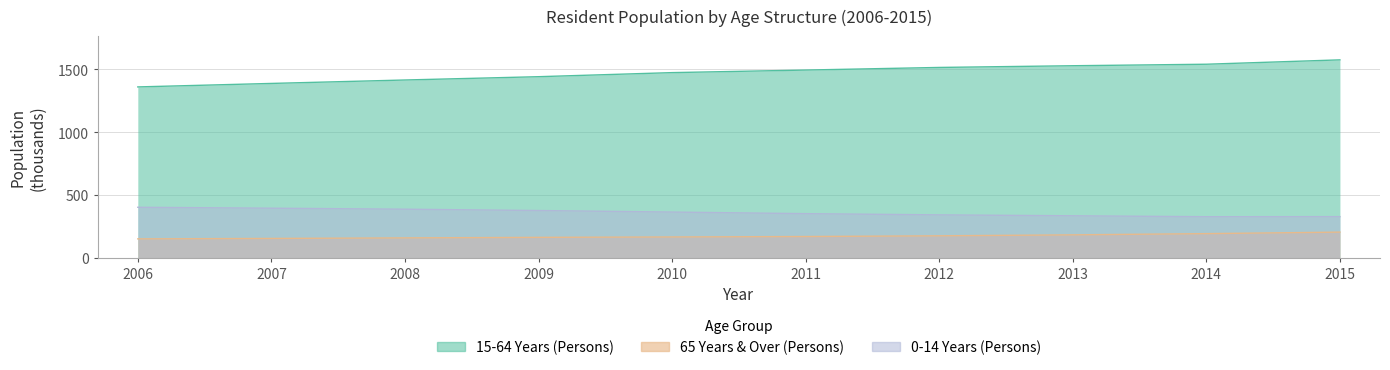

At which category does 0-14 Years (Persons) reach its first local valley?

2014